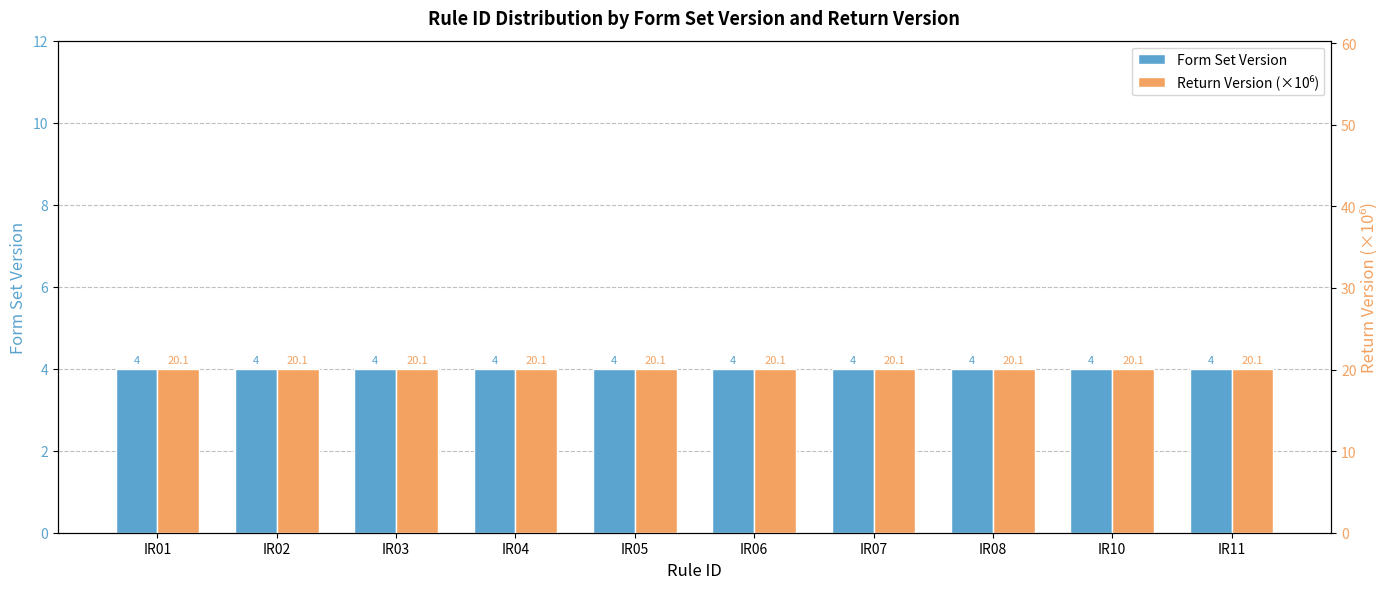

List the labels in order of Return Version (×10⁶) value, smallest first.

IR01, IR02, IR03, IR04, IR05, IR06, IR07, IR08, IR10, IR11